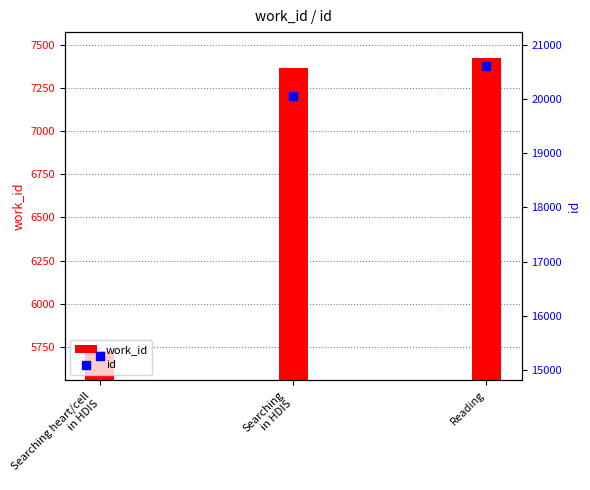

Which series reaches the maximum Y coordinate?

id